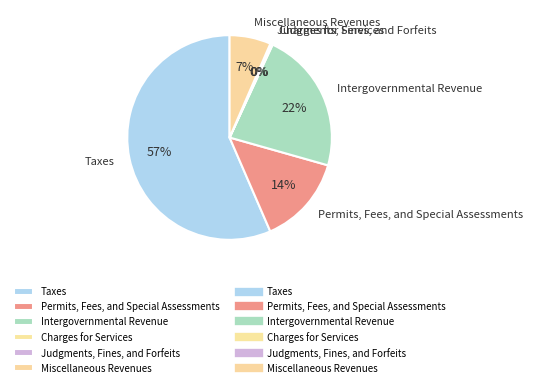

Do Intergovernmental Revenue and Miscellaneous Revenues together represent more than half of the pie?

No